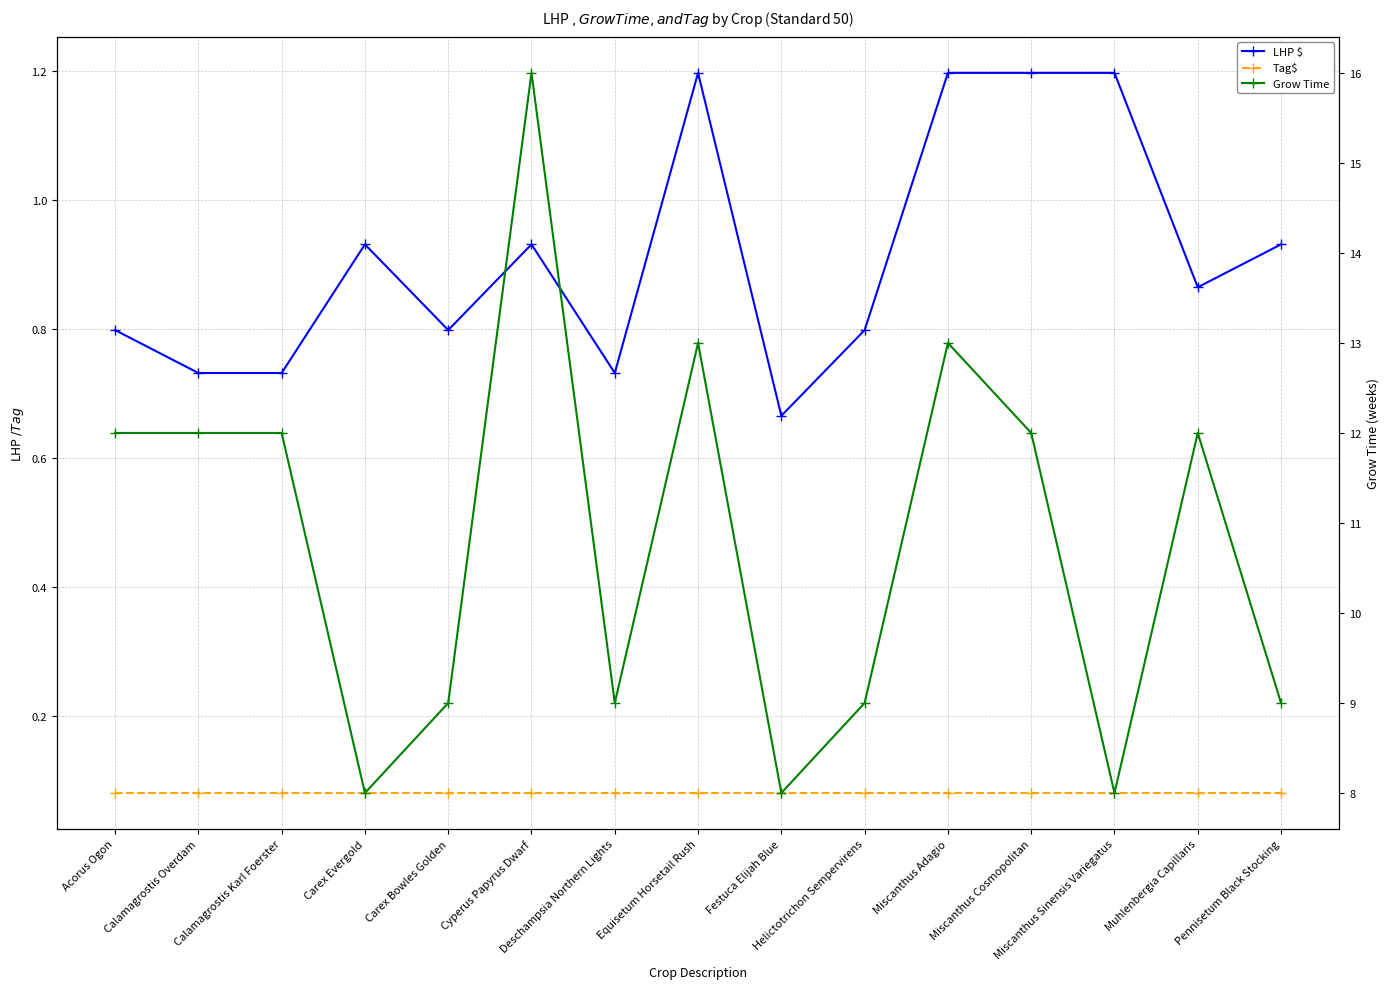

At Deschampsia Northern Lights, list the series in order from largest to smallest.

Grow Time, LHP $, Tag$